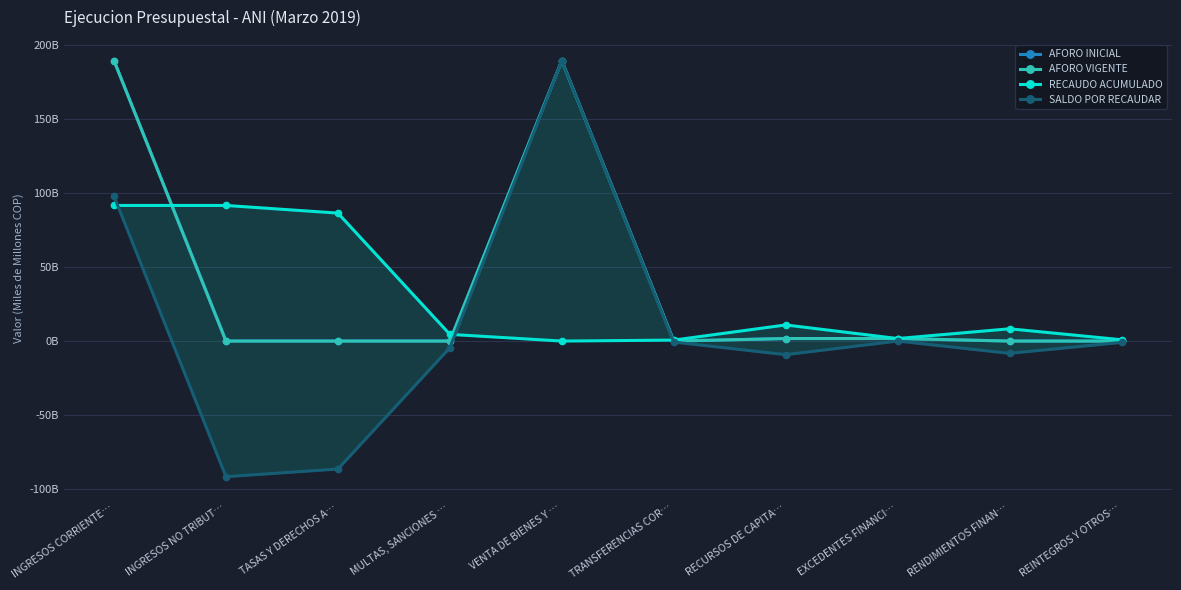

Reading left to right, what are all the values shown in this chart?

AFORO INICIAL: 189.1	0.0	0.0	0.0	189.1	0.0	1.7	1.7	0.0	0.0
AFORO VIGENTE: 189.1	0.0	0.0	0.0	189.1	0.0	1.7	1.7	0.0	0.0
RECAUDO ACUMULADO: 91.5	91.5	86.3	4.5	0.0	0.6	10.9	1.7	8.3	0.9
SALDO POR RECAUDAR: 97.6	-91.5	-86.3	-4.5	189.1	-0.6	-9.2	0.0	-8.3	-0.9